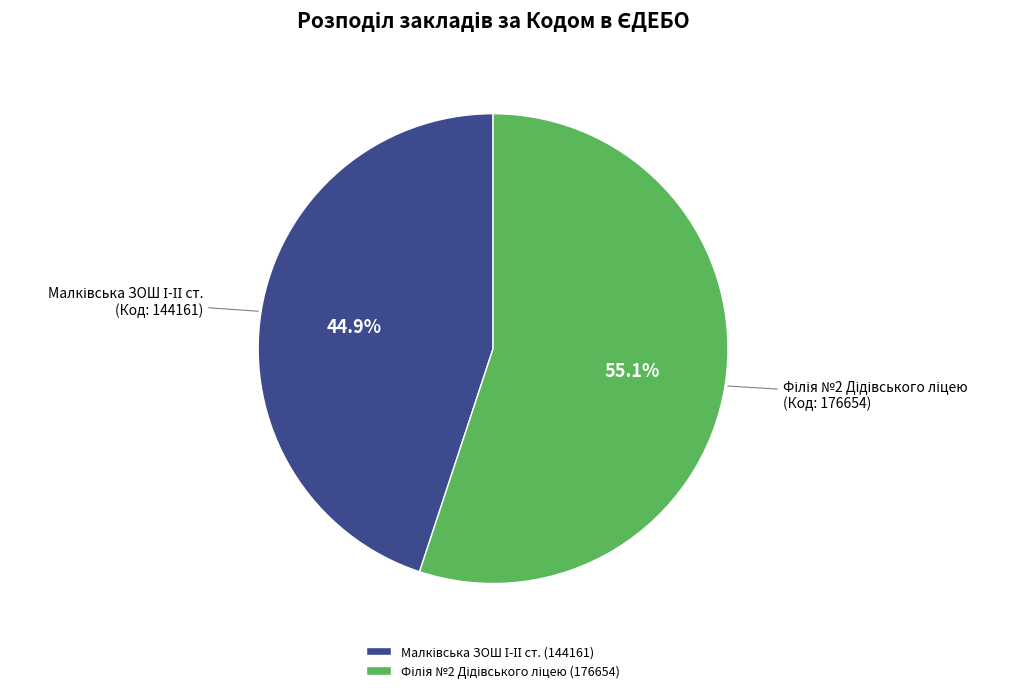

Is there a majority slice in this chart?

Yes